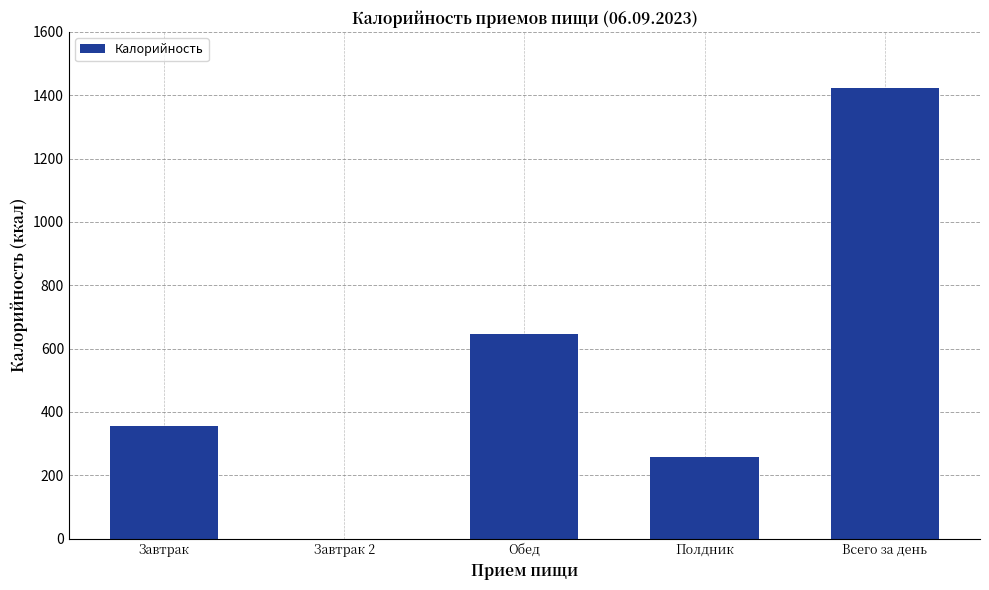

Count the number of data series in this chart.

1